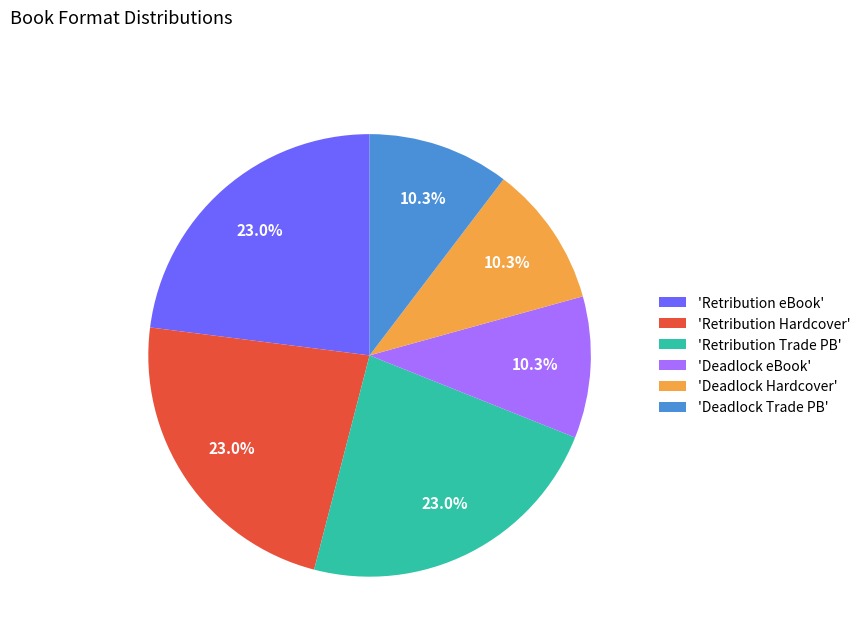

To the nearest percent, what is the average slice percentage?

17%